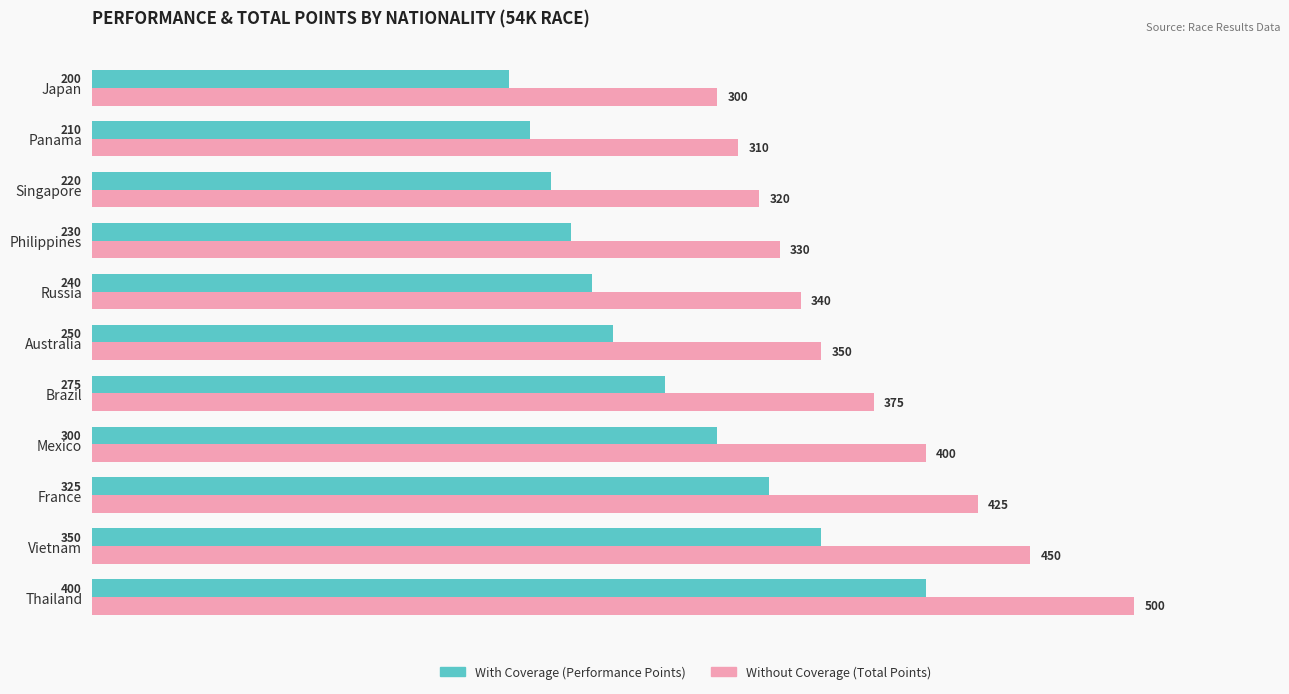

Count the number of data series in this chart.

2